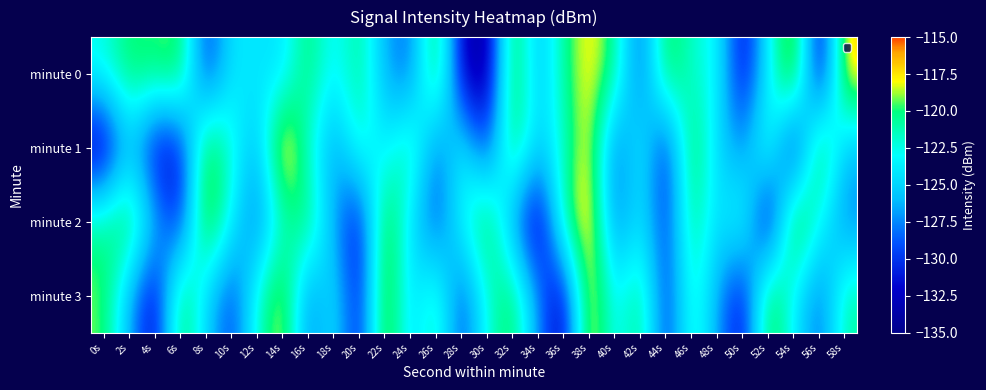

Reading left to right, extract all data points from this chart.

minute 0: 0s=-122.4	2s=-119.4	4s=-119.7	6s=-118.6	8s=-130.5	10s=-123.9	12s=-124.1	14s=-124.5	16s=-119.3	18s=-123.9	20s=-120.0	22s=-126.6	24s=-128.7	26s=-117.8	28s=-132.6	30s=-134.5	32s=-117.7	34s=-126.5	36s=-120.5	38s=-117.3	40s=-120.4	42s=-129.4	44s=-118.4	46s=-122.1	48s=-122.8	50s=-132.5	52s=-123.5	54s=-115.9	56s=-133.9	58s=-116.5
minute 1: 0s=-134.1	2s=-125.7	4s=-132.2	6s=-131.6	8s=-117.8	10s=-122.0	12s=-126.6	14s=-115.0	16s=-122.1	18s=-127.3	20s=-121.5	22s=-124.3	24s=-119.8	26s=-128.6	28s=-123.1	30s=-130.2	32s=-118.7	34s=-125.4	36s=-121.9	38s=-116.8	40s=-129.3	42s=-122.7	44s=-131.5	46s=-118.2	48s=-124.9	50s=-127.6	52s=-120.8	54s=-133.4	56s=-117.3	58s=-126.1
minute 2: 0s=-120.5	2s=-118.3	4s=-125.7	6s=-131.2	8s=-116.9	10s=-123.4	12s=-128.8	14s=-121.6	16s=-119.2	18s=-126.7	20s=-132.1	22s=-117.5	24s=-124.3	26s=-129.6	28s=-122.8	30s=-118.1	32s=-127.4	34s=-133.9	36s=-120.2	38s=-115.8	40s=-128.5	42s=-123.7	44s=-130.4	46s=-119.6	48s=-125.1	50s=-121.3	52s=-134.2	54s=-116.5	56s=-122.9	58s=-127.8
minute 3: 0s=-119.1	2s=-126.4	4s=-132.7	6s=-118.5	8s=-124.8	10s=-130.1	12s=-121.9	14s=-117.2	16s=-128.3	18s=-123.6	20s=-131.8	22s=-116.7	24s=-125.2	26s=-120.5	28s=-129.9	30s=-122.2	32s=-118.8	34s=-127.5	36s=-133.2	38s=-115.9	40s=-124.1	42s=-119.4	44s=-130.7	46s=-121.0	48s=-126.6	50s=-132.3	52s=-117.8	54s=-123.5	56s=-128.9	58s=-120.7